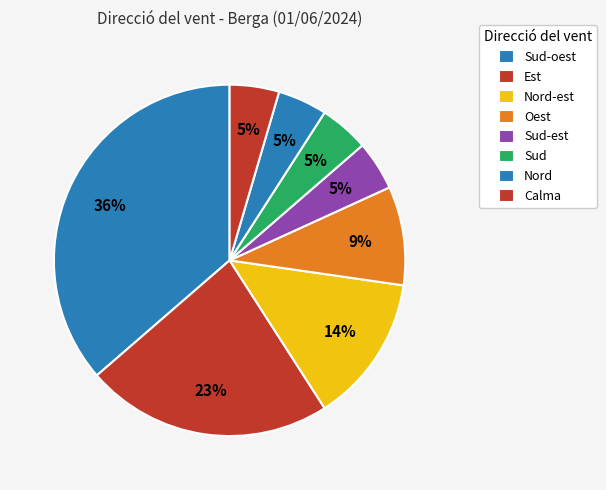

Between Nord-est and Oest, which is larger?

Nord-est